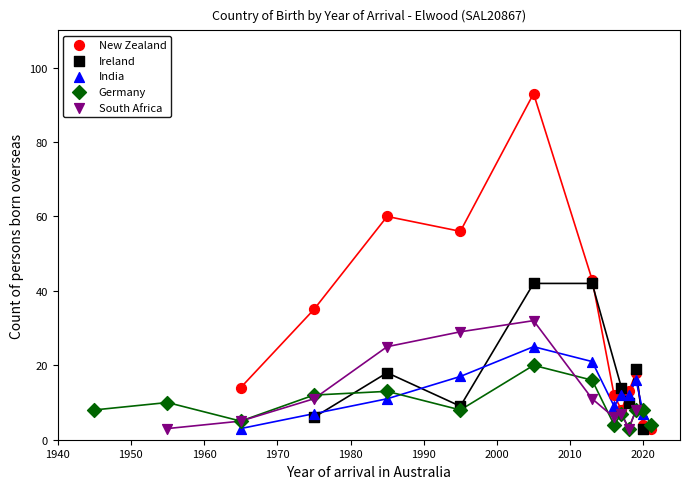

Which series reaches the maximum Y coordinate?

New Zealand